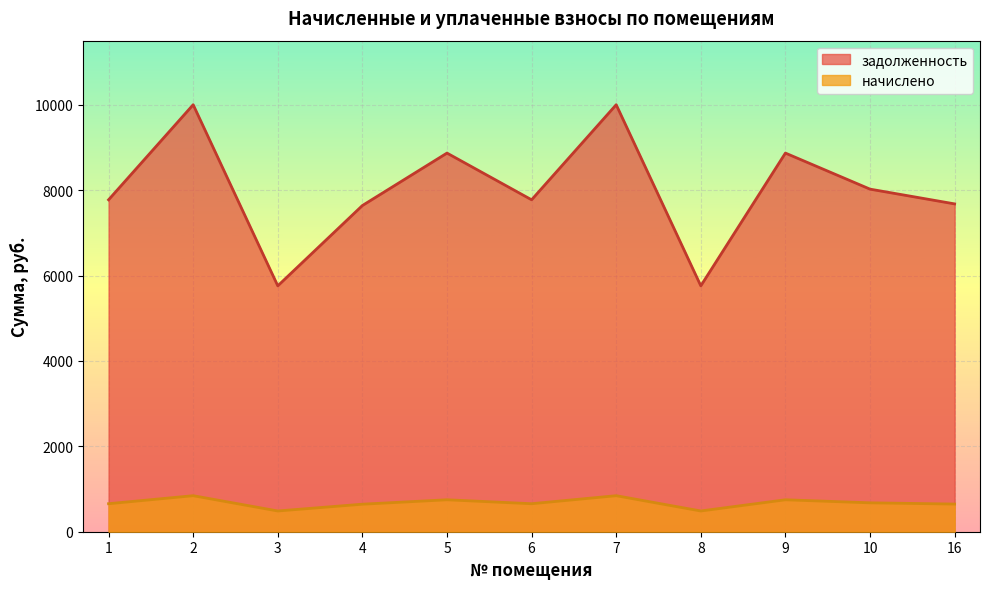

How many interior local peaks does the задолженность series have?

4